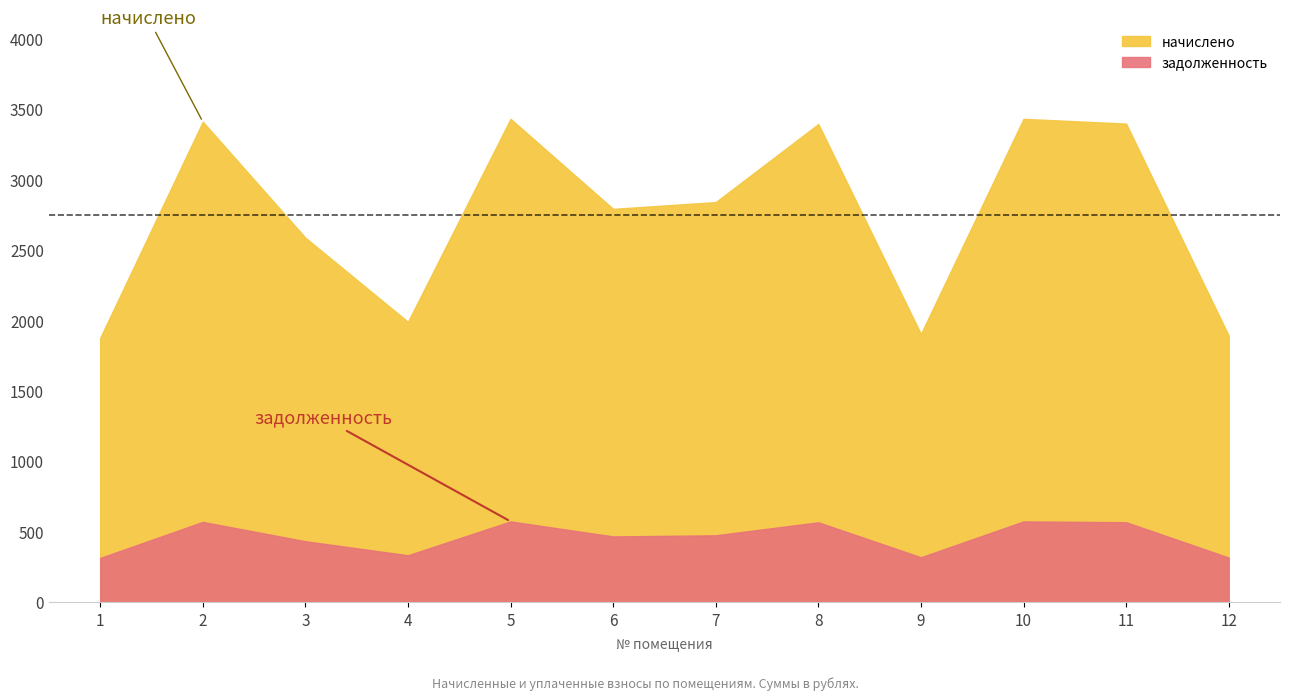

Reading left to right, what are all the values shown in this chart?

начислено: 1873.9	3408.6	2585.5	1988.4	3428.9	2789.9	2837.9	3392.0	1902.2	3428.9	3395.0	1889.9
задолженность: 312.3	568.1	430.9	331.4	571.5	465.0	473.0	565.3	317.0	571.5	565.8	315.0